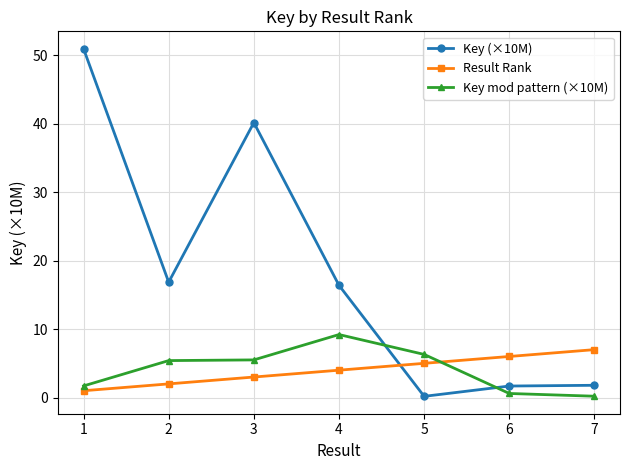

How many distinct data groups are displayed?

3